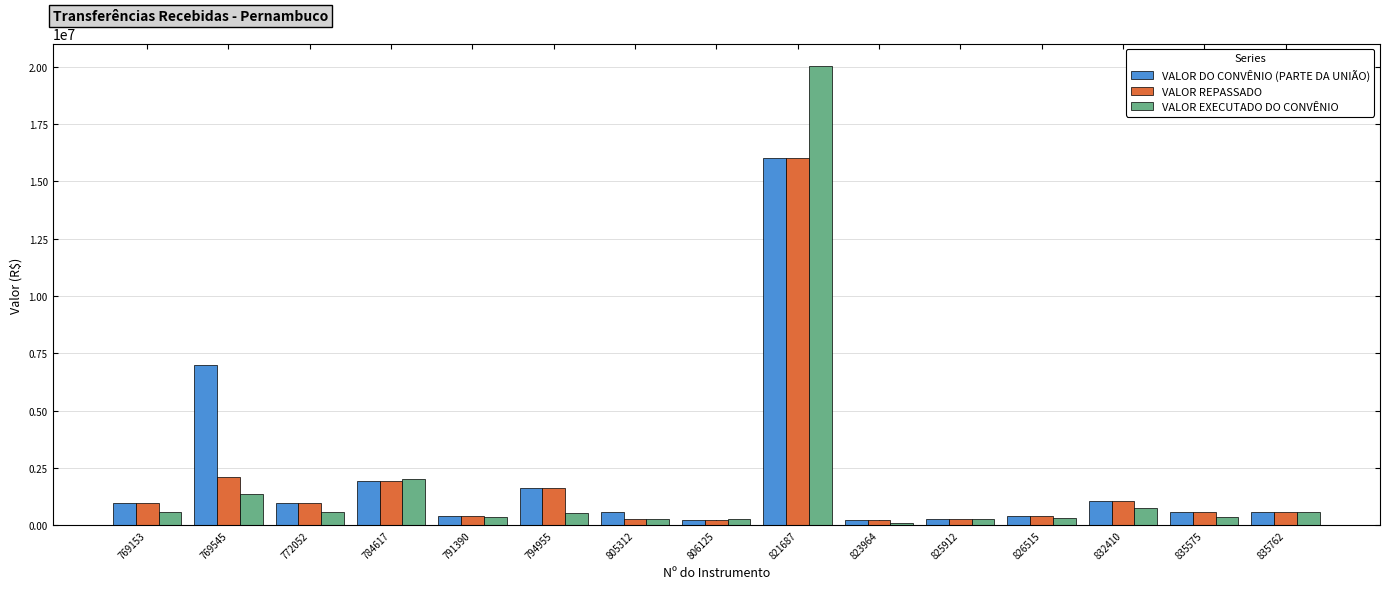

What is the minimum value for VALOR EXECUTADO DO CONVÊNIO?

105716.4